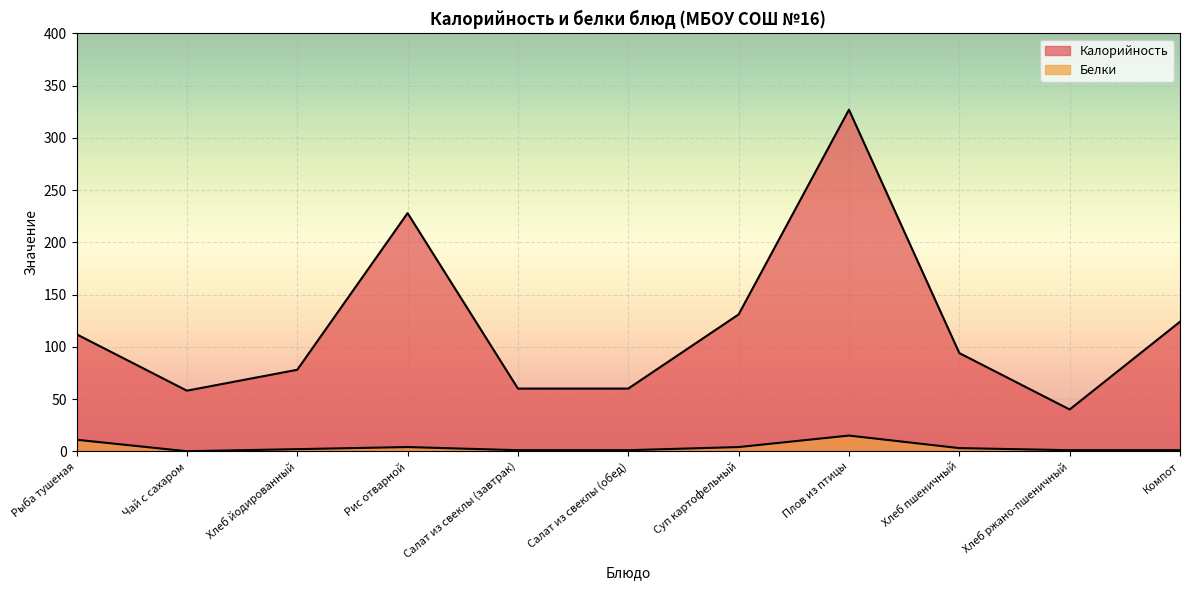

True or false: Калорийность has more than 2 points higher than both neighbors.

False